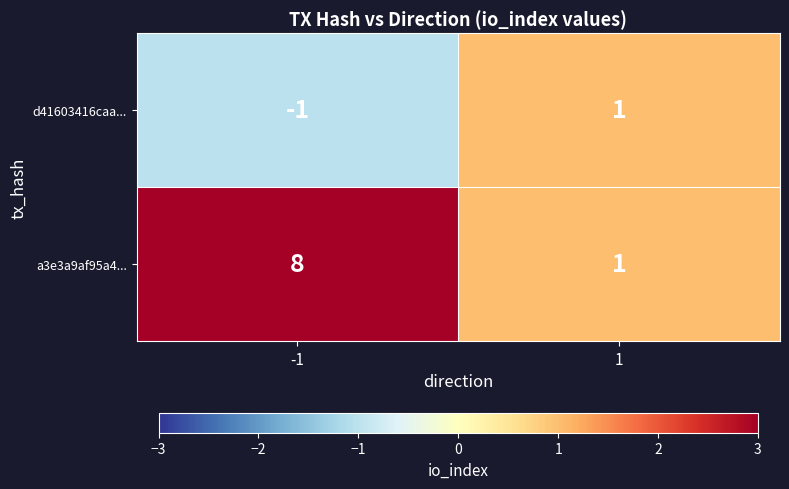

Which series has the largest total across all categories?

a3e3a9af95a4...